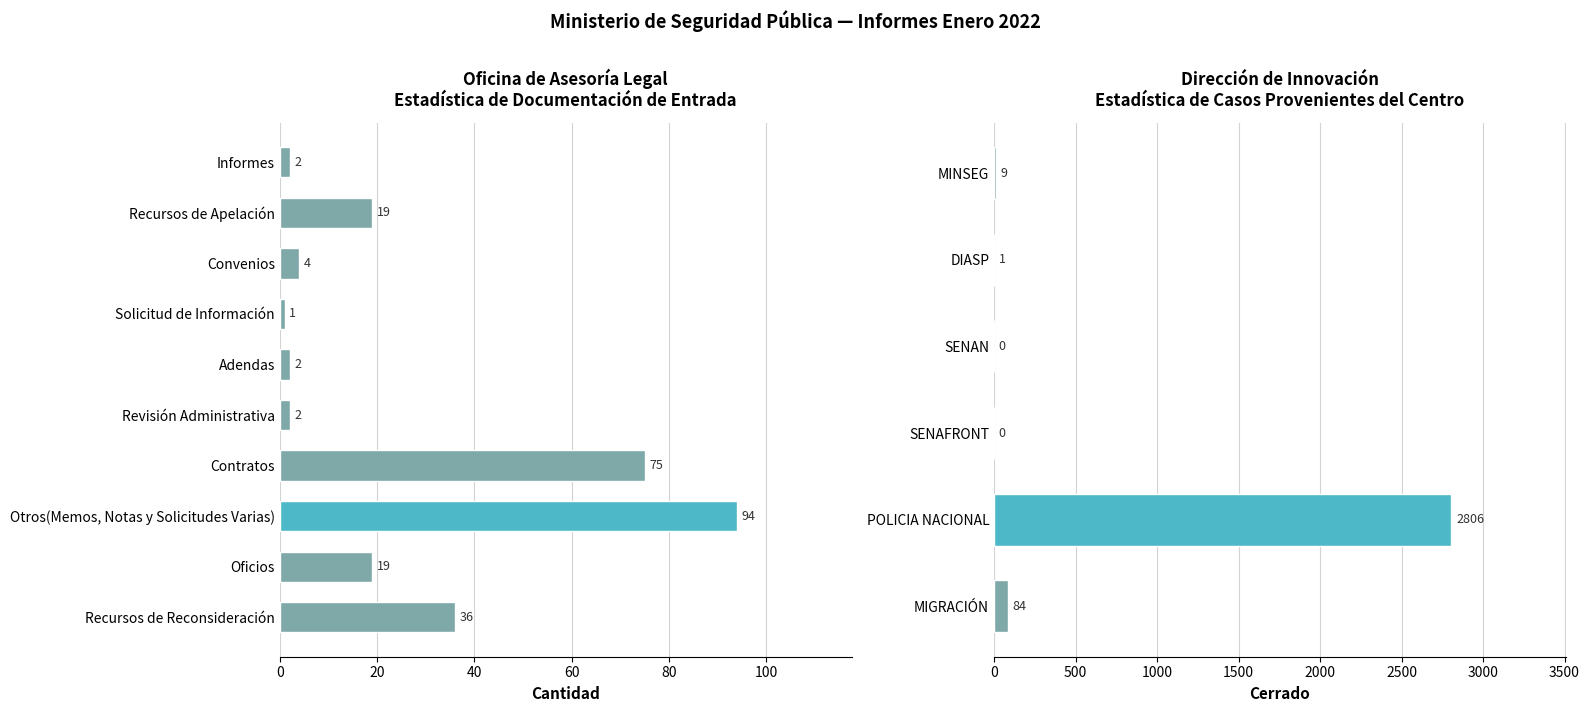

What is the difference between the maximum and second lowest values?

92